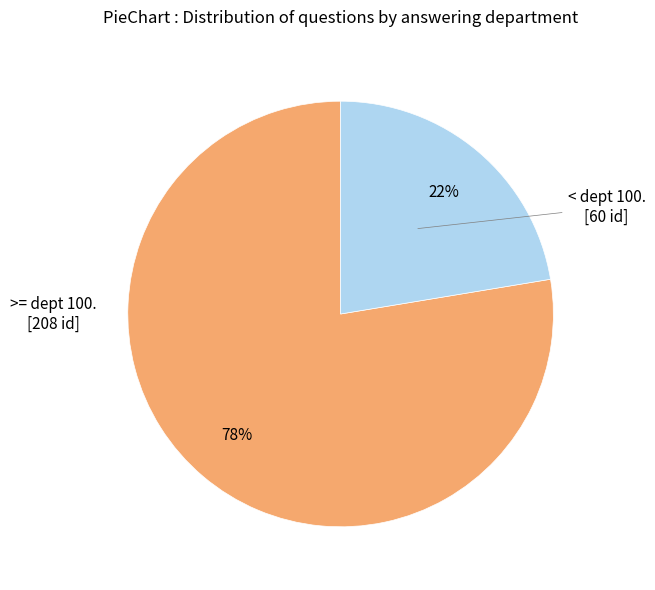

To the nearest percent, what is the average slice percentage?

50%